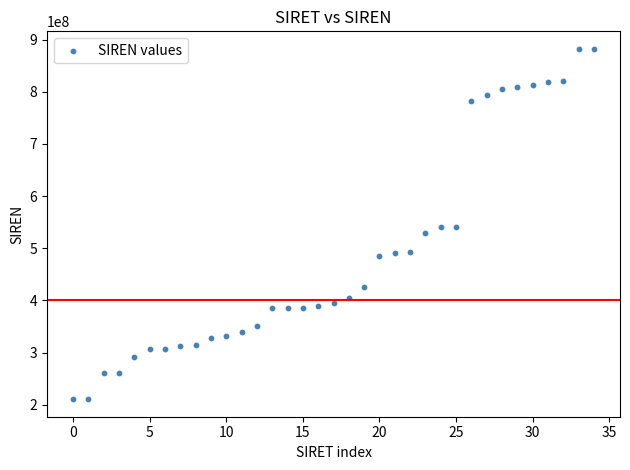

What is the range of Y values (max minus min)?

671972181